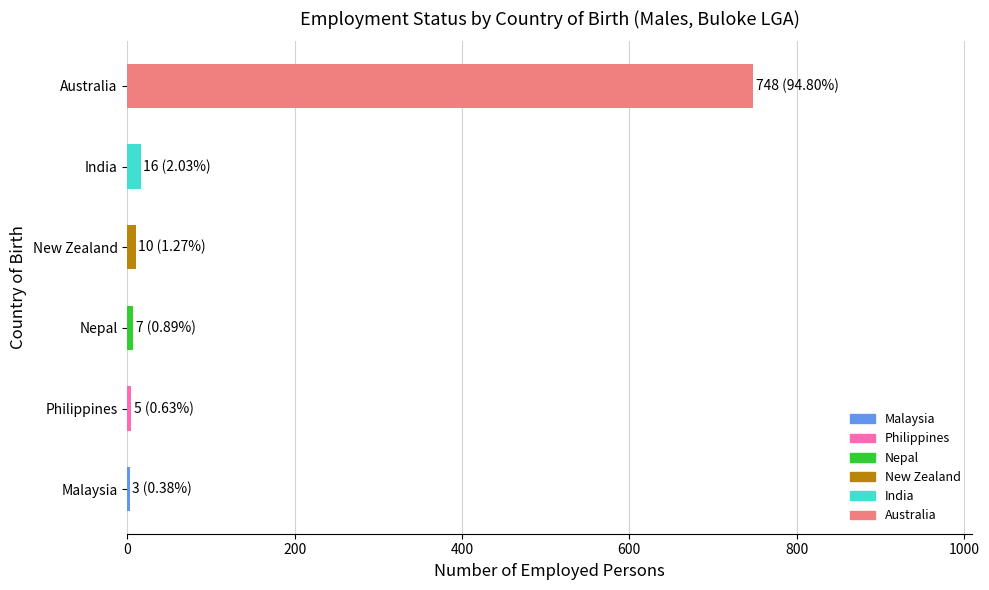

What is the maximum value shown in the chart?

748